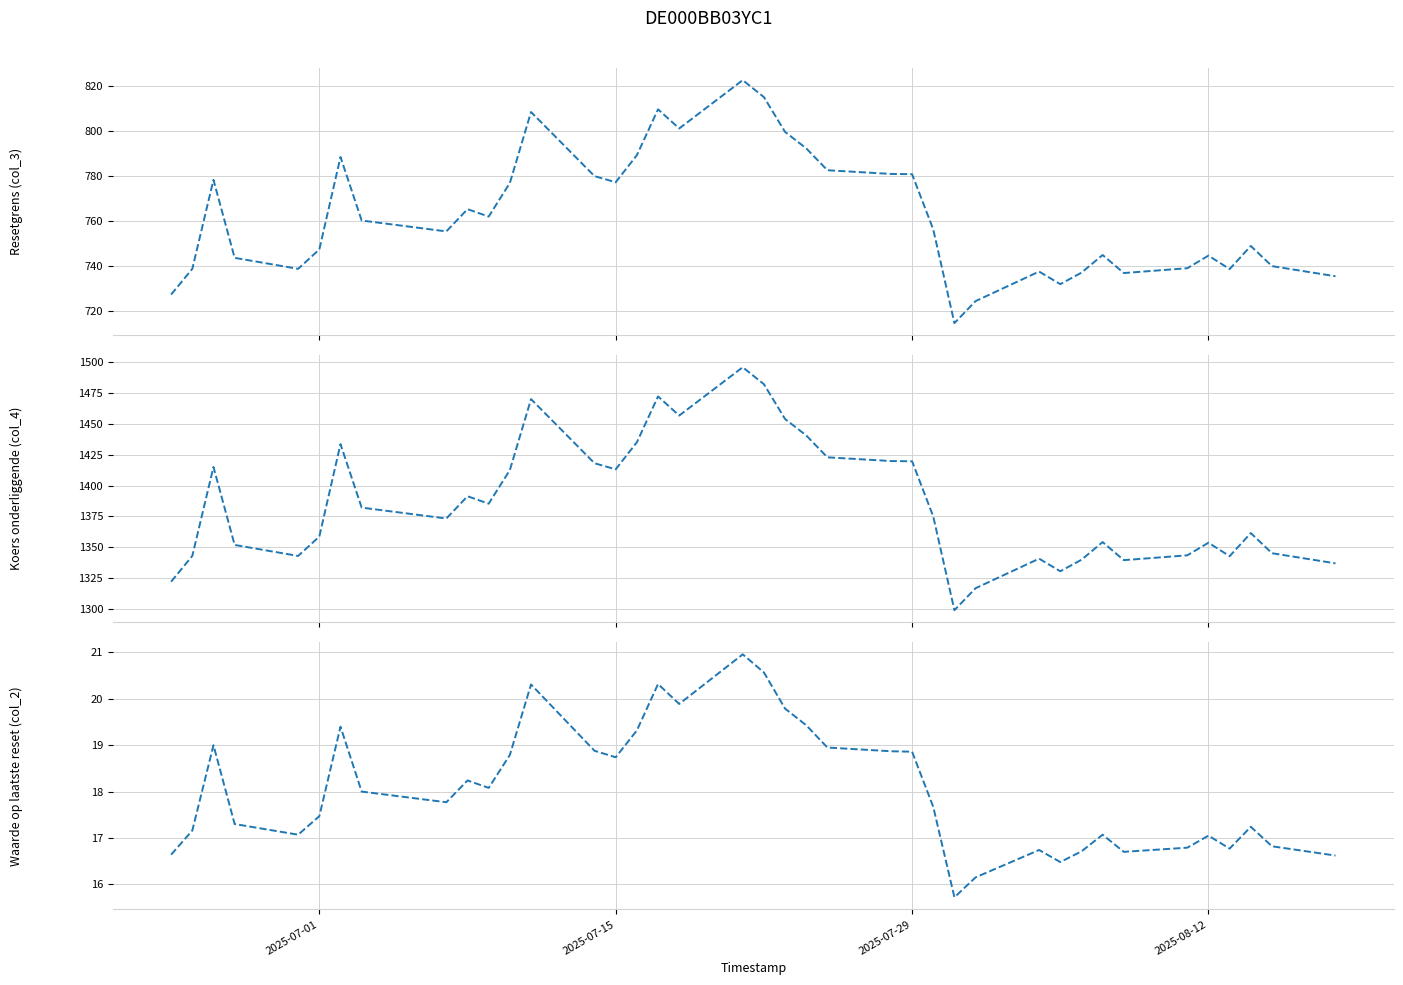

The Koers onderliggende (col_4) series shows 1884.9 at 2025-07-01. True or false?

False